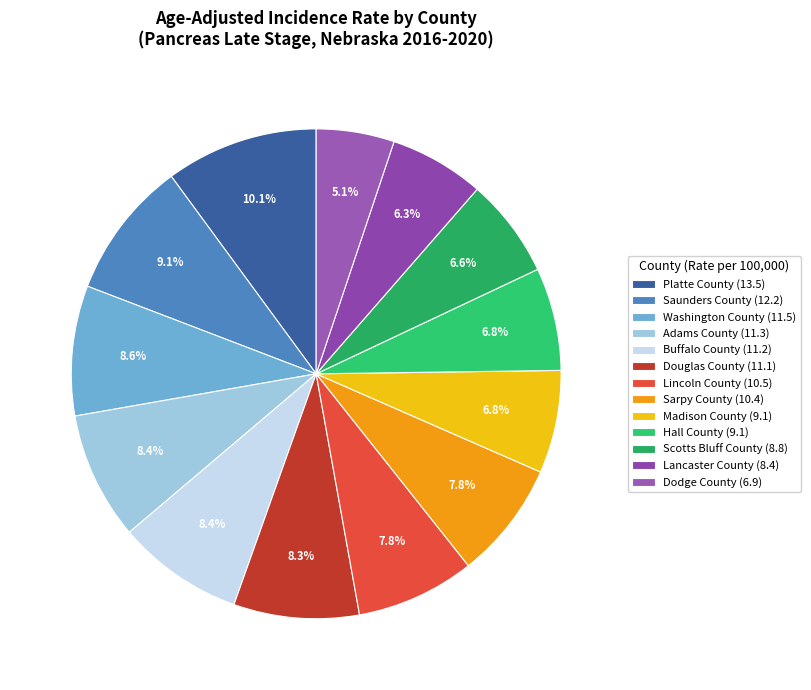

Which category has the biggest portion of the pie?

Platte County